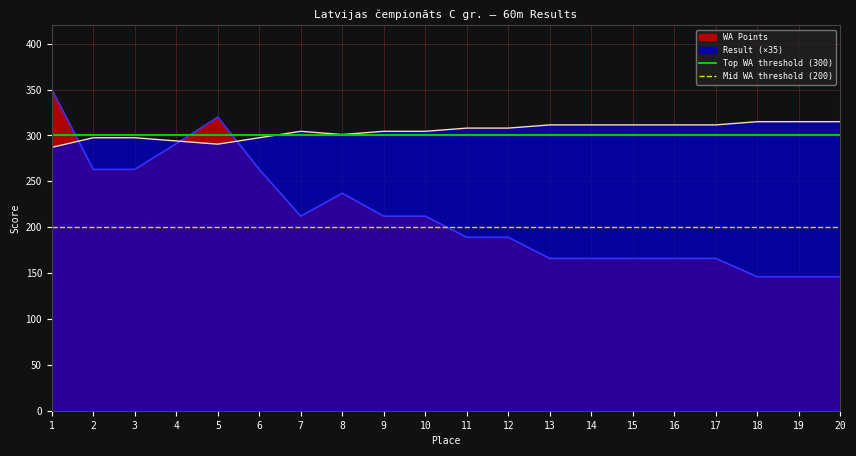

What is the lowest value of the WA Points series?

146.0